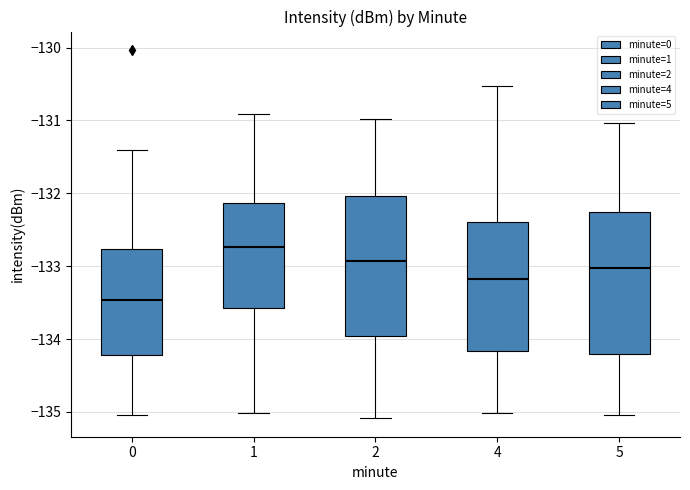

Reading left to right, read every box against the y-axis: the position of its median line, the range the box covers, and the ends of its whiskers. The values are not printed on the chart, so give them approximately, as read against the axis.

0: median -133.5, box -134.2 to -132.8, whiskers -135.0 to -131.4
1: median -132.7, box -133.6 to -132.1, whiskers -135.0 to -130.9
2: median -132.9, box -134.0 to -132.0, whiskers -135.1 to -131.0
4: median -133.2, box -134.2 to -132.4, whiskers -135.0 to -130.5
5: median -133.0, box -134.2 to -132.3, whiskers -135.0 to -131.0